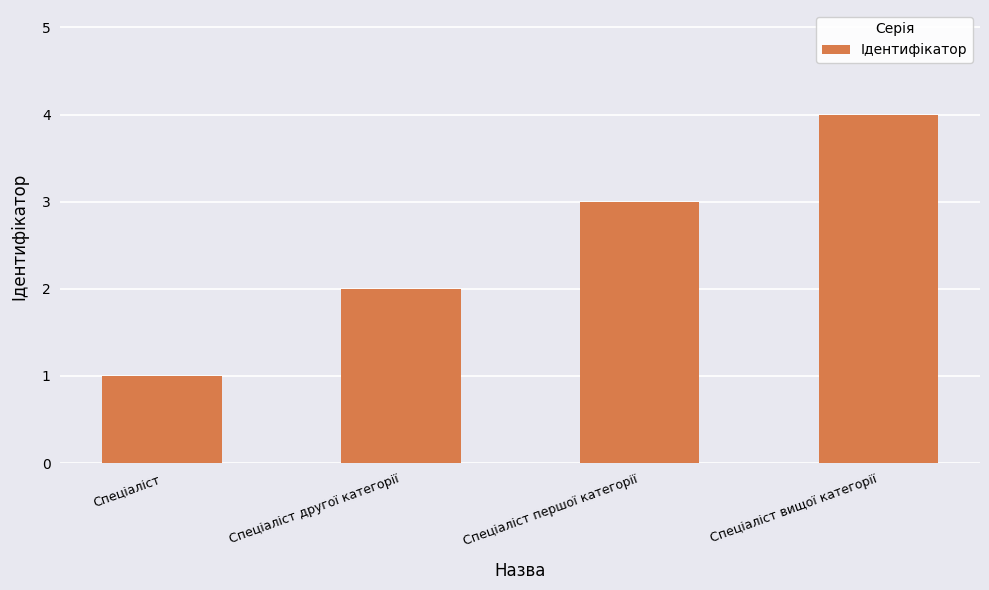

Reading left to right, list all the values displayed in this chart.

Спеціаліст=1	Спеціаліст другої категорії=2	Спеціаліст першої категорії=3	Спеціаліст вищої категорії=4